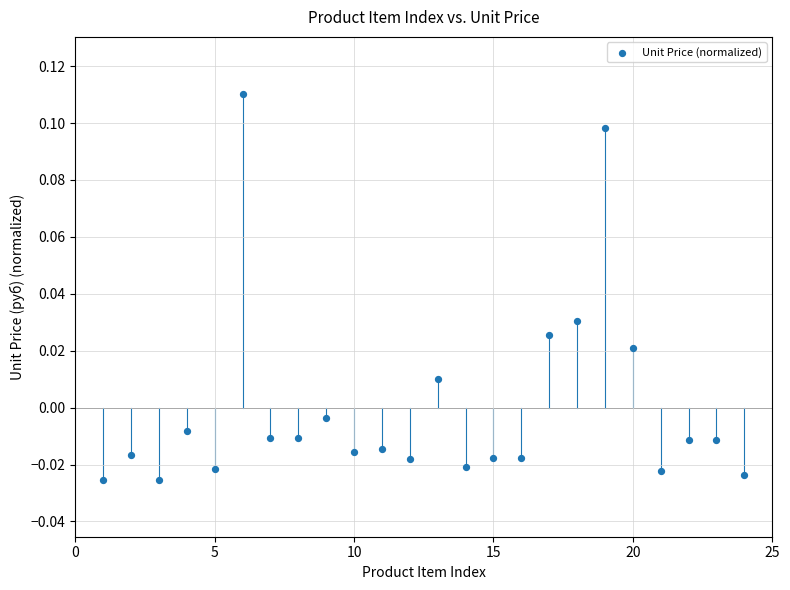

What is the range of X values (max minus min)?

23.0